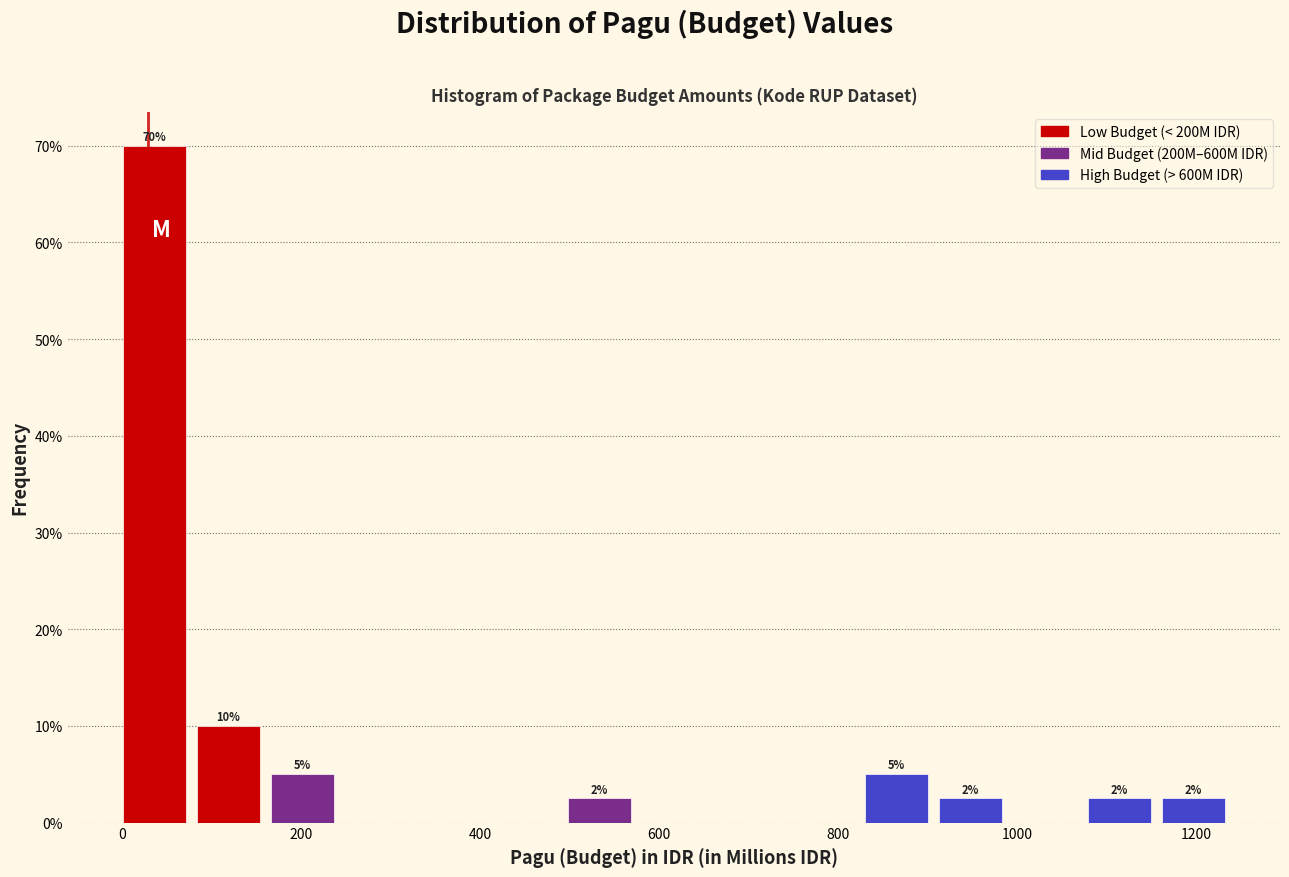

Which range on the x-axis has the tallest bar?

0 to 80